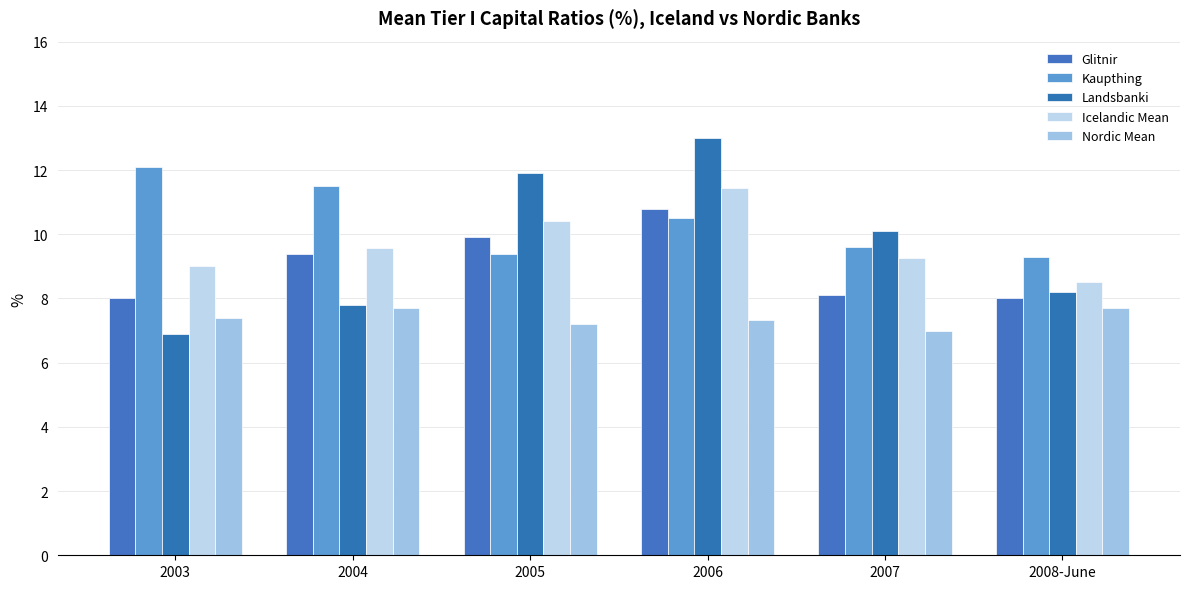

True or false: Landsbanki has a value of 4.4 at 2008-June.

False